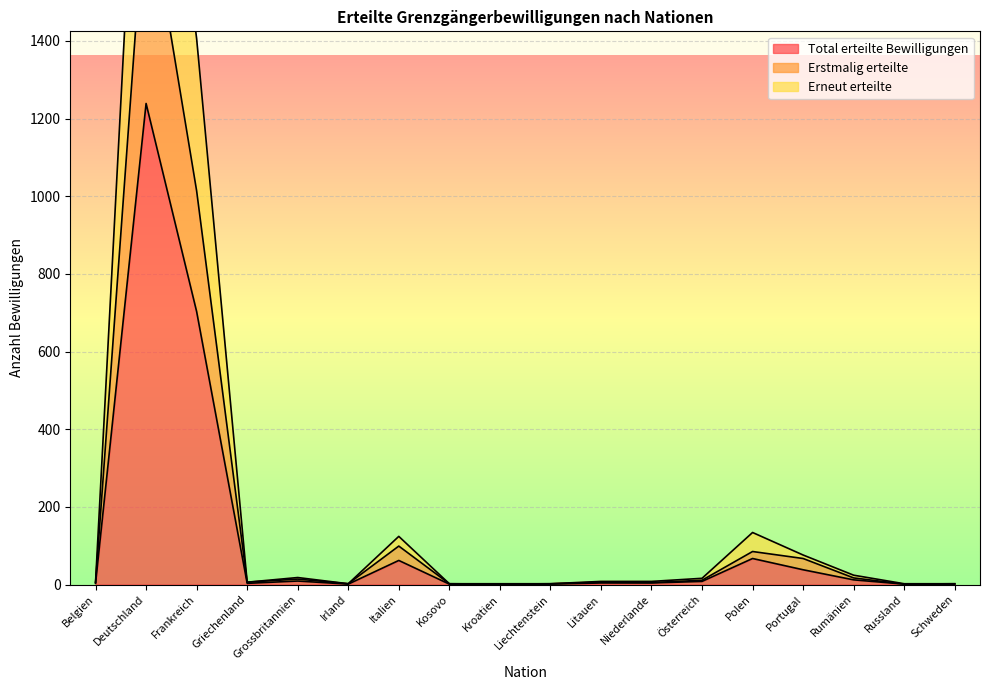

What is the sum of the Total erteilte Bewilligungen values at Russland and Grossbritannien?

10